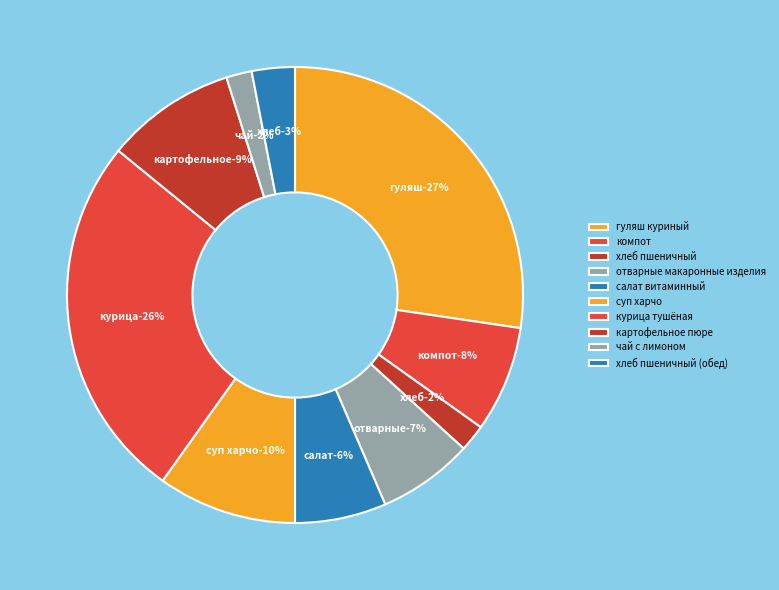

Which category has the smallest portion of the pie?

чай с лимоном